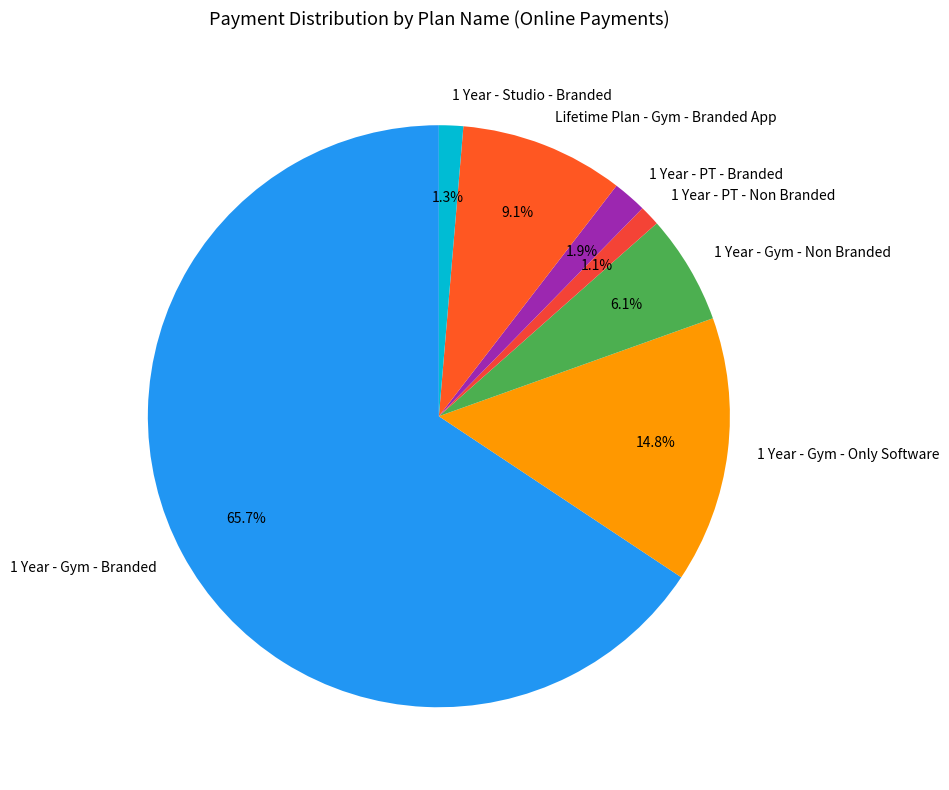

To the nearest percent, what is the average slice percentage?

14%